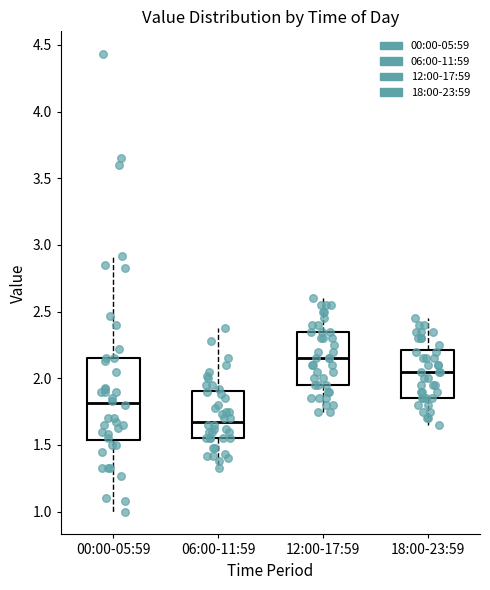

Which box has the lowest median line?

06:00-11:59